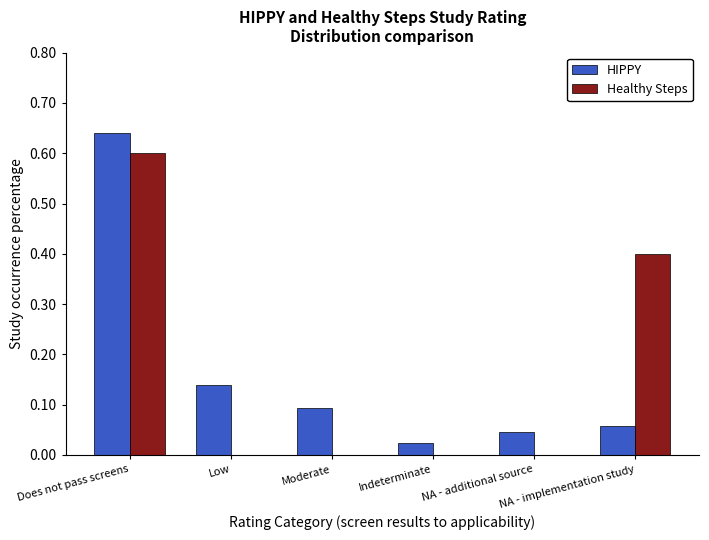

What is the sum of all HIPPY values?

1.0